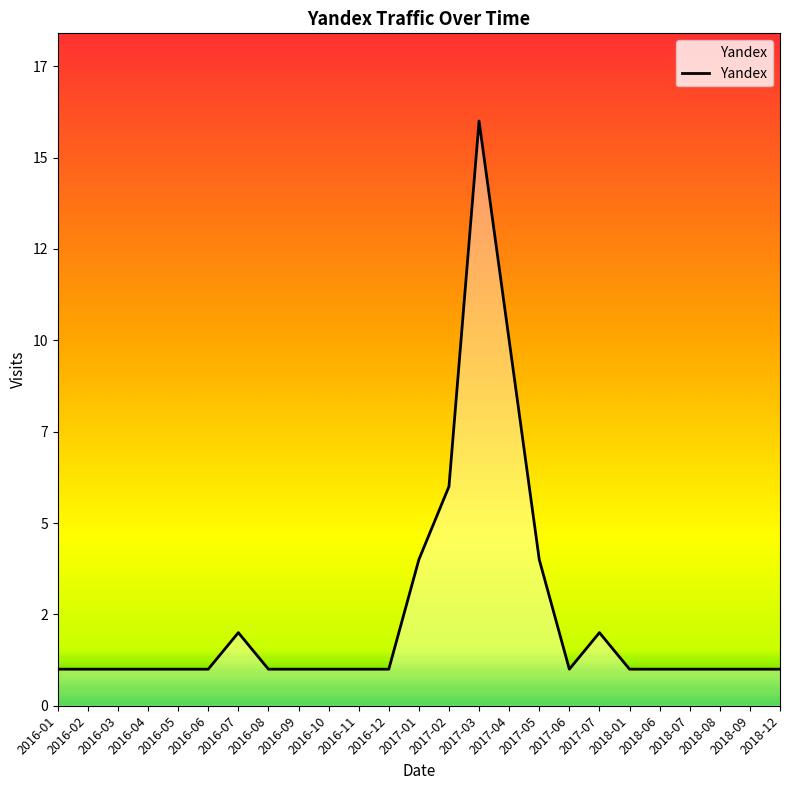

What is the label of the 11th point from the right?

2017-03